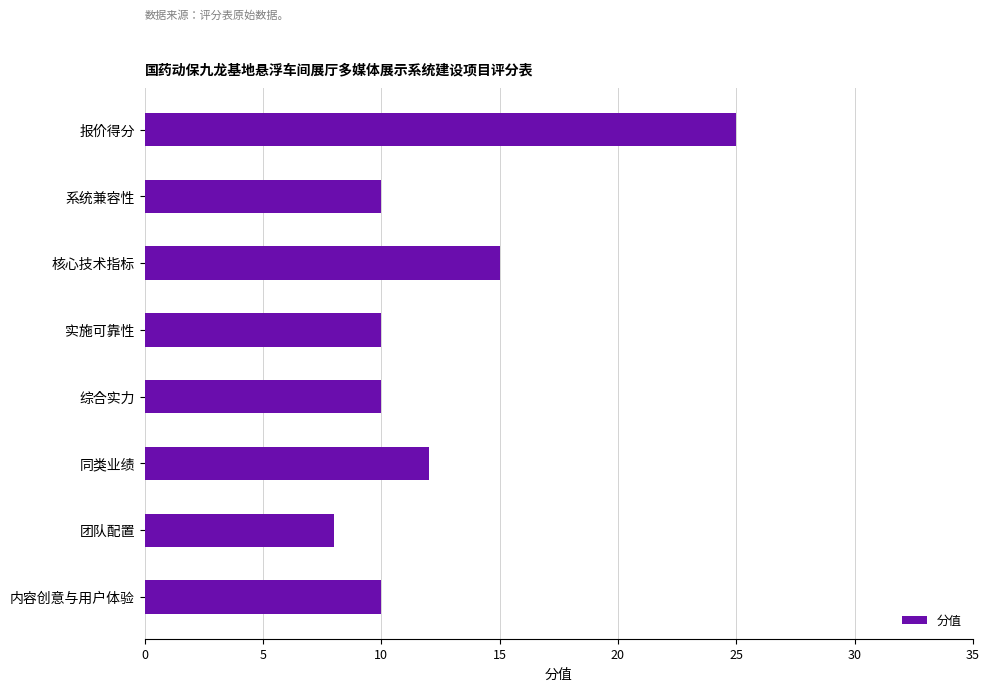

Reading top to bottom, what are all the values shown in this chart?

25	10	15	10	10	12	8	10